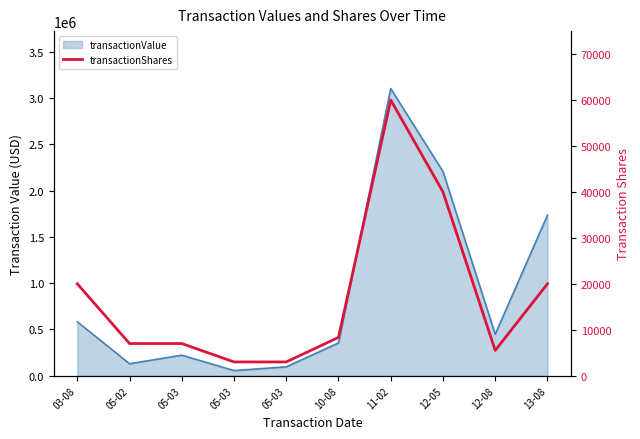

The value at 03-08 is 7864. True or false?

False